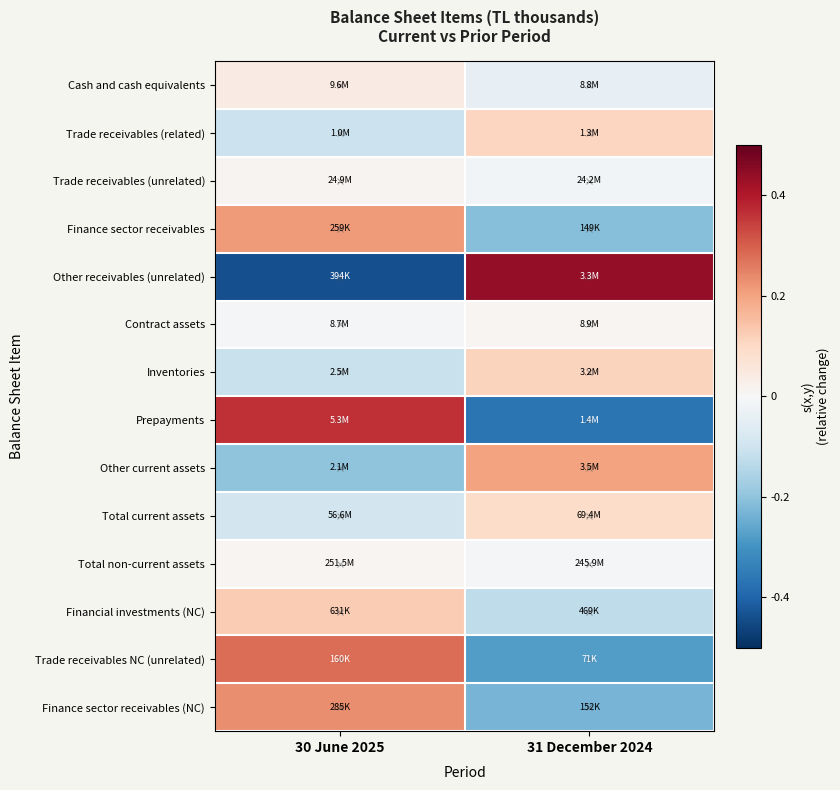

Which series changed the most between 30 June 2025 and 31 December 2024?

Other receivables (unrelated)